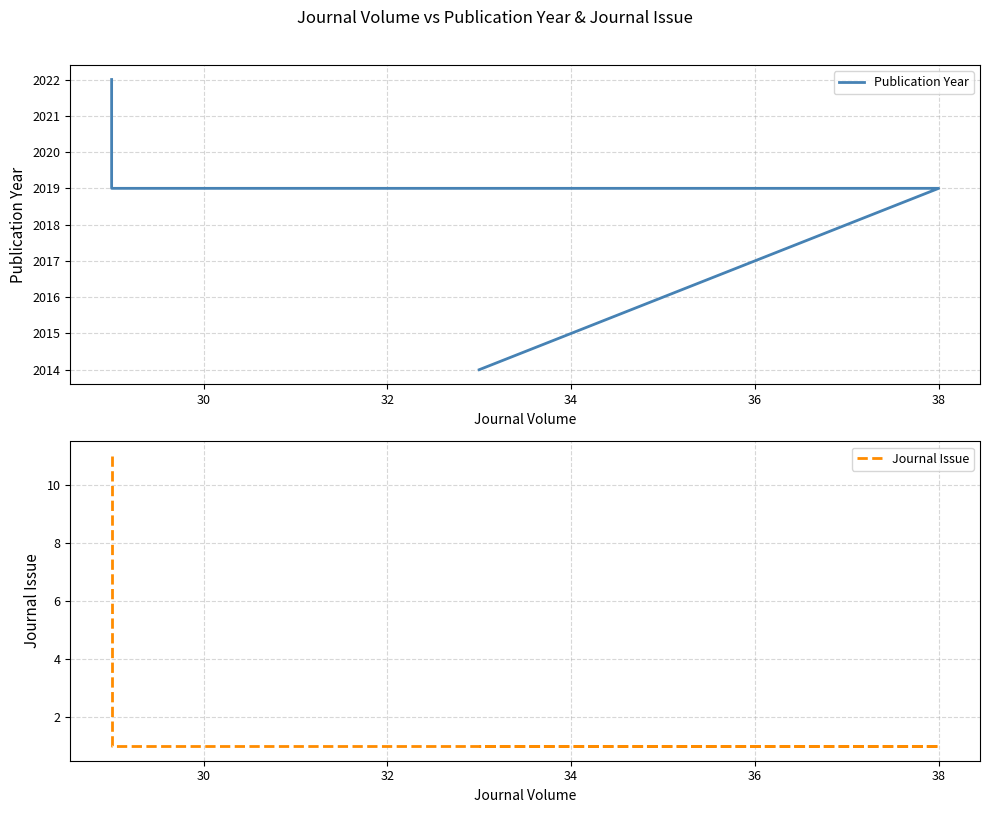

What is the value of the Publication Year point at the 3rd from the left?

2019